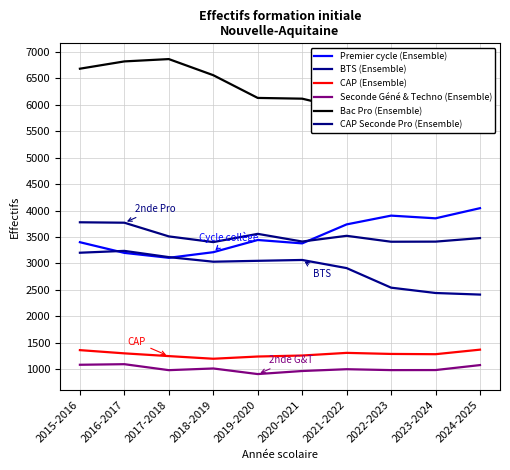

What is the difference between the CAP (Ensemble) values at 2024-2025 and 2023-2024?

86